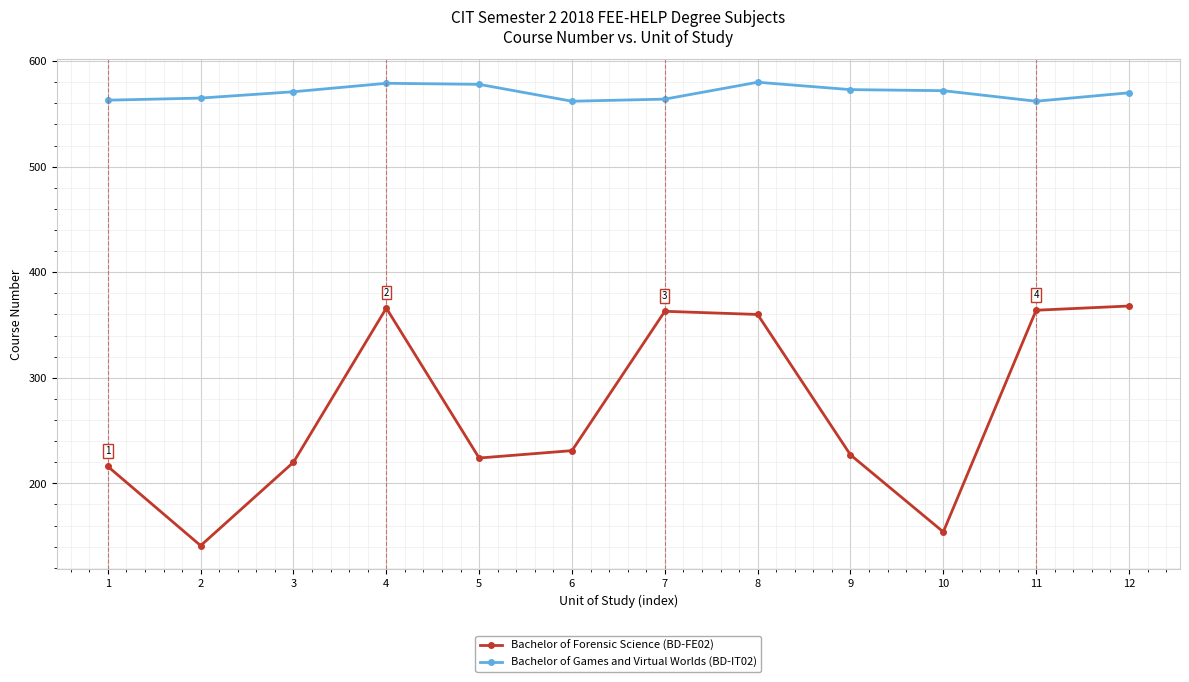

The Bachelor of Games and Virtual Worlds (BD-IT02) series shows 562 at 11. True or false?

True